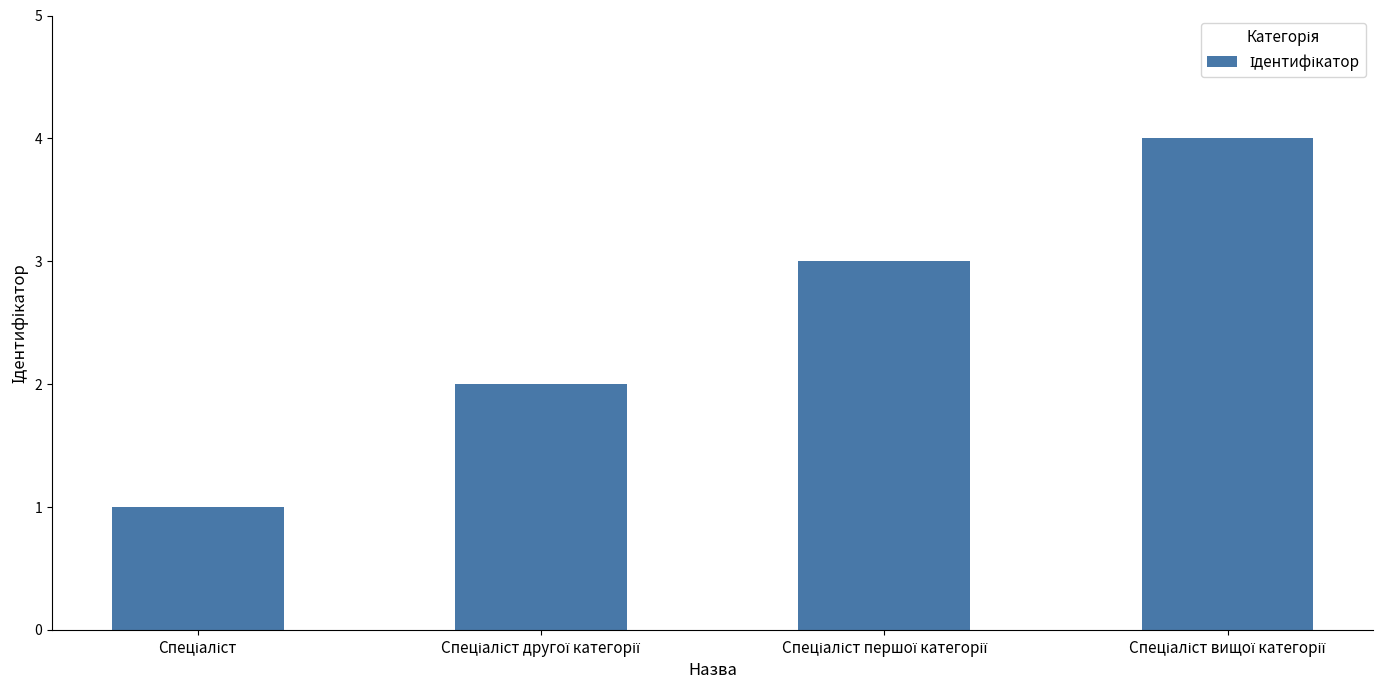

What is the sum of all values?

10